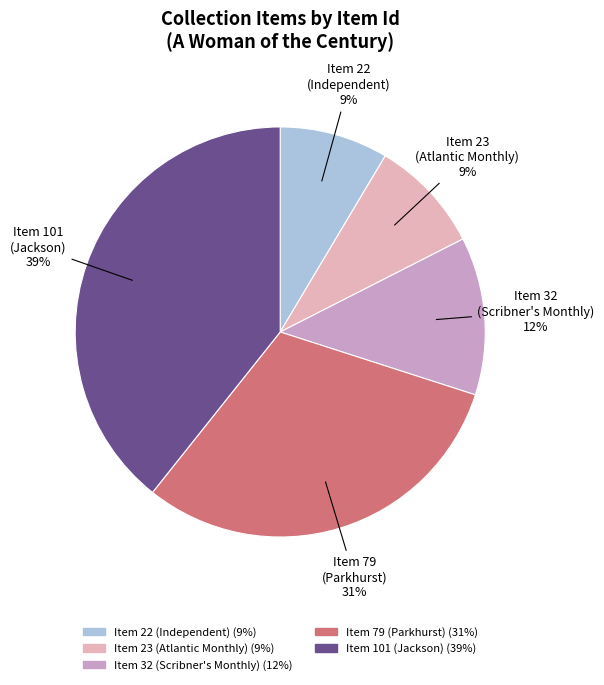

Which slice is the largest?

Item 101 (Jackson)